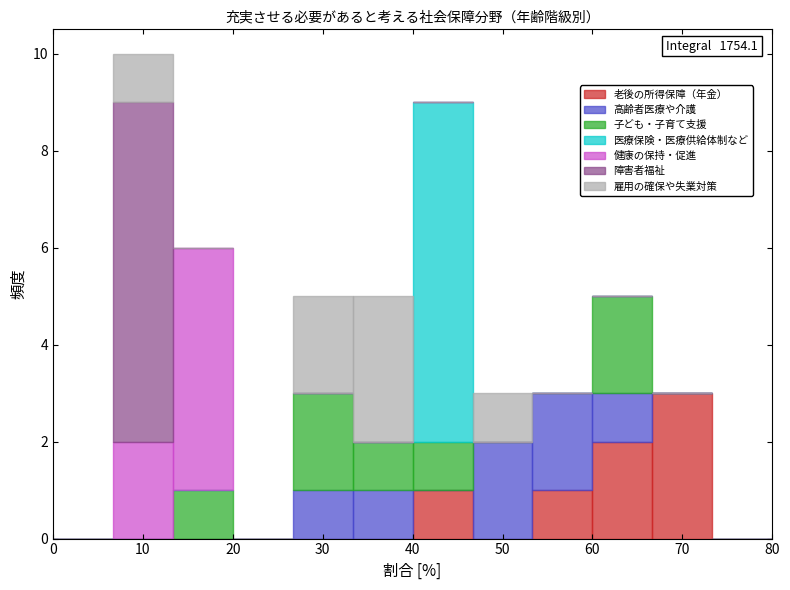

Which range on the x-axis has the tallest stacked bar (by total height)?

7 to 13